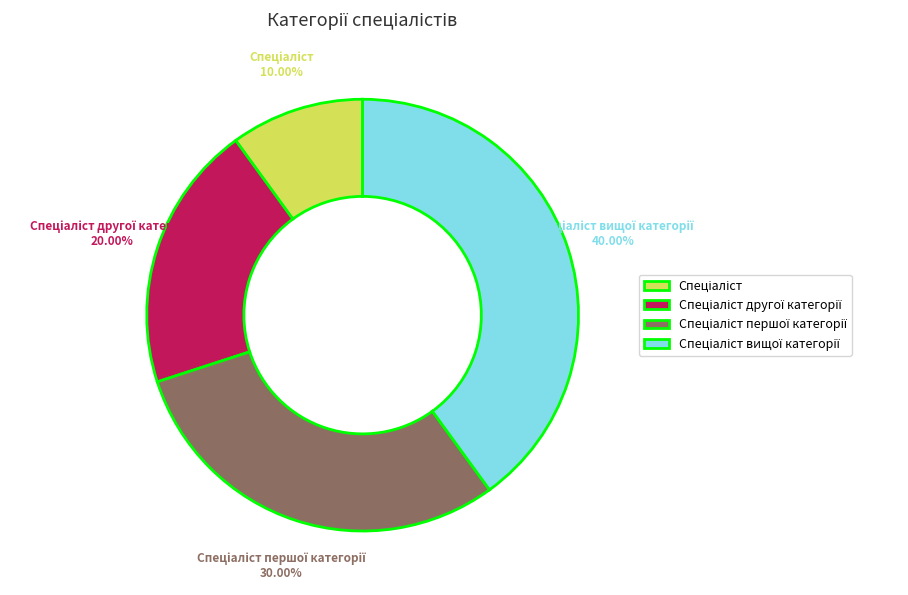

Is there a majority slice in this chart?

No